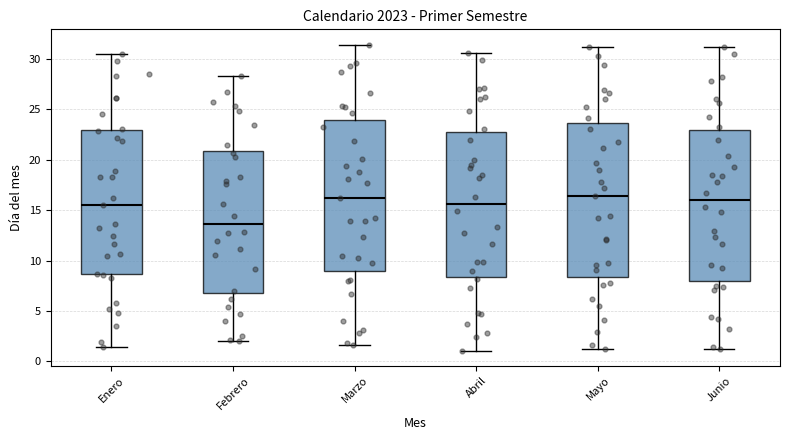

Reading left to right, read every box against the y-axis: the position of its median line, the range the box covers, and the ends of its whiskers. The values are not printed on the chart, so give them approximately, as read against the axis.

Enero: median 15.5, box 8.5 to 23.0, whiskers 1.5 to 30.5
Febrero: median 13.5, box 6.5 to 21.0, whiskers 2.0 to 28.5
Marzo: median 16.5, box 9.0 to 24.0, whiskers 1.5 to 31.5
Abril: median 15.5, box 8.5 to 23.0, whiskers 1.0 to 30.5
Mayo: median 16.5, box 8.5 to 23.5, whiskers 1.5 to 31.0
Junio: median 16.0, box 8.0 to 23.0, whiskers 1.5 to 31.0